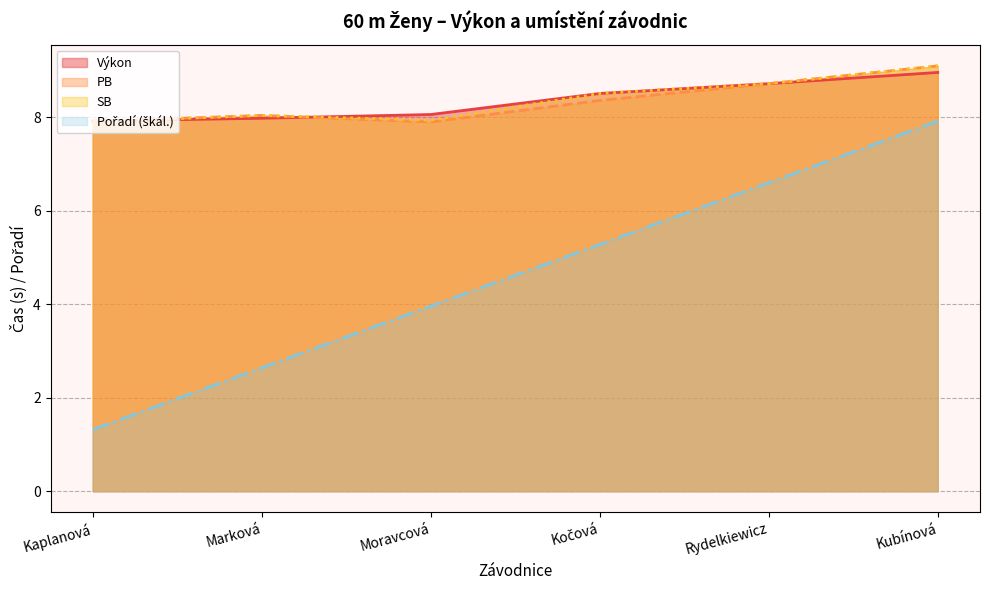

Between Moravcová and Kočová, which is larger?

Kočová